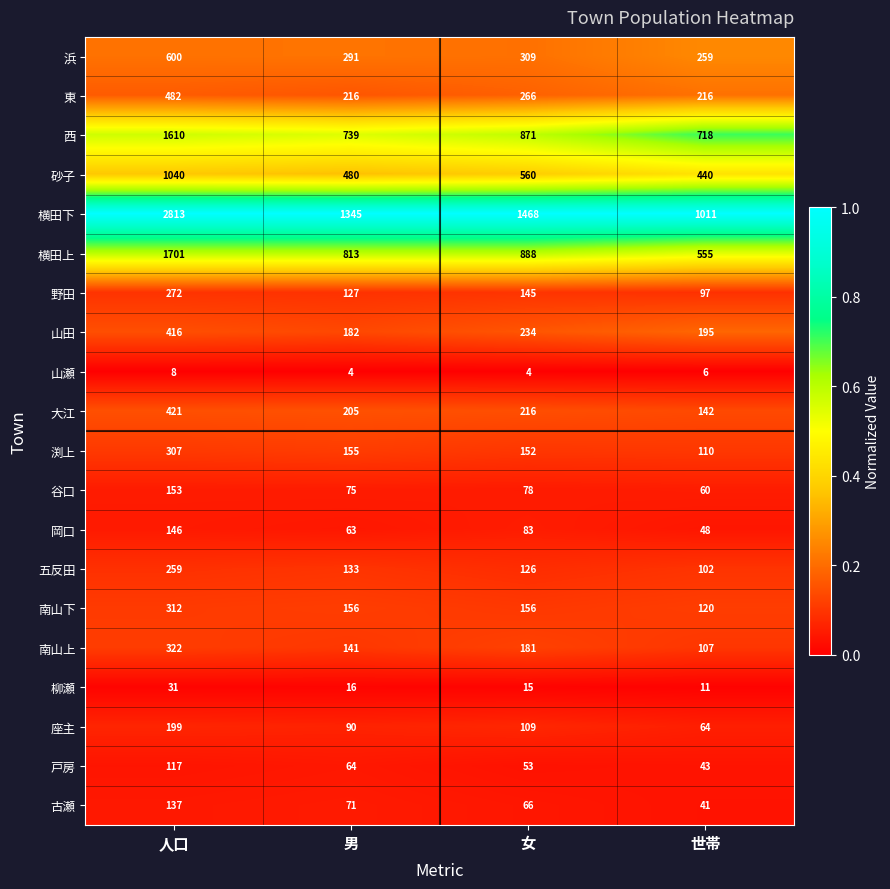

At which category does the chart reach its peak across all series?

人口